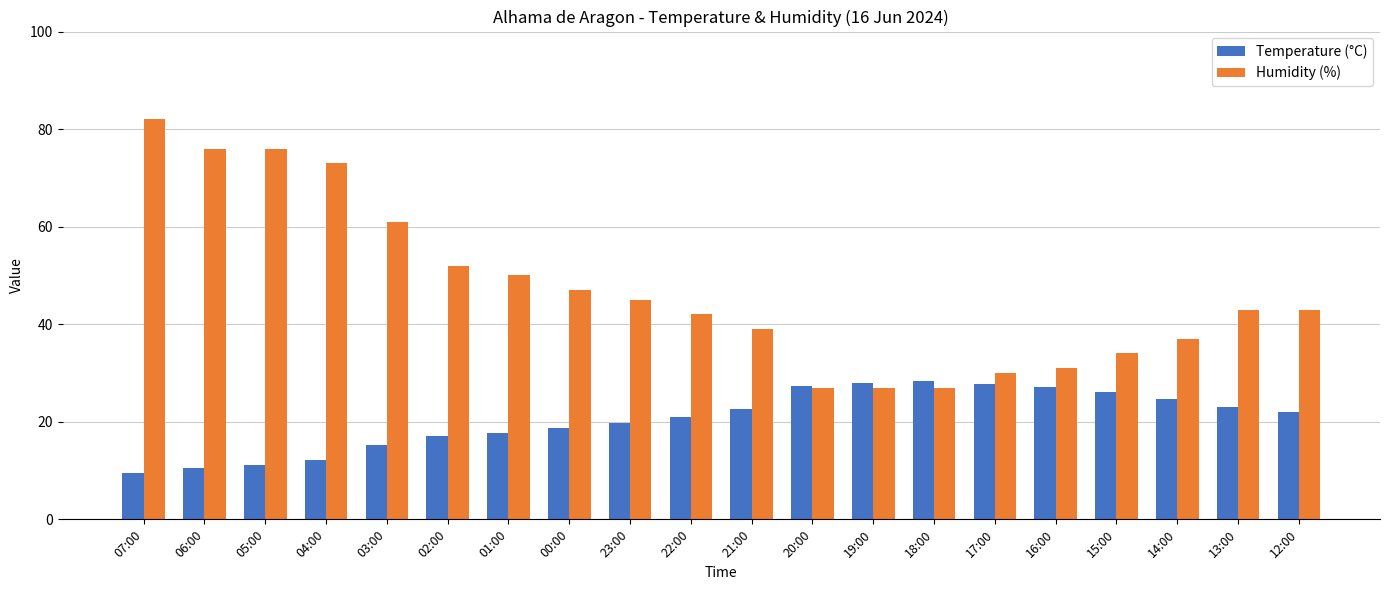

True or false: Humidity (%) has a value of 30.1 at 04:00.

False